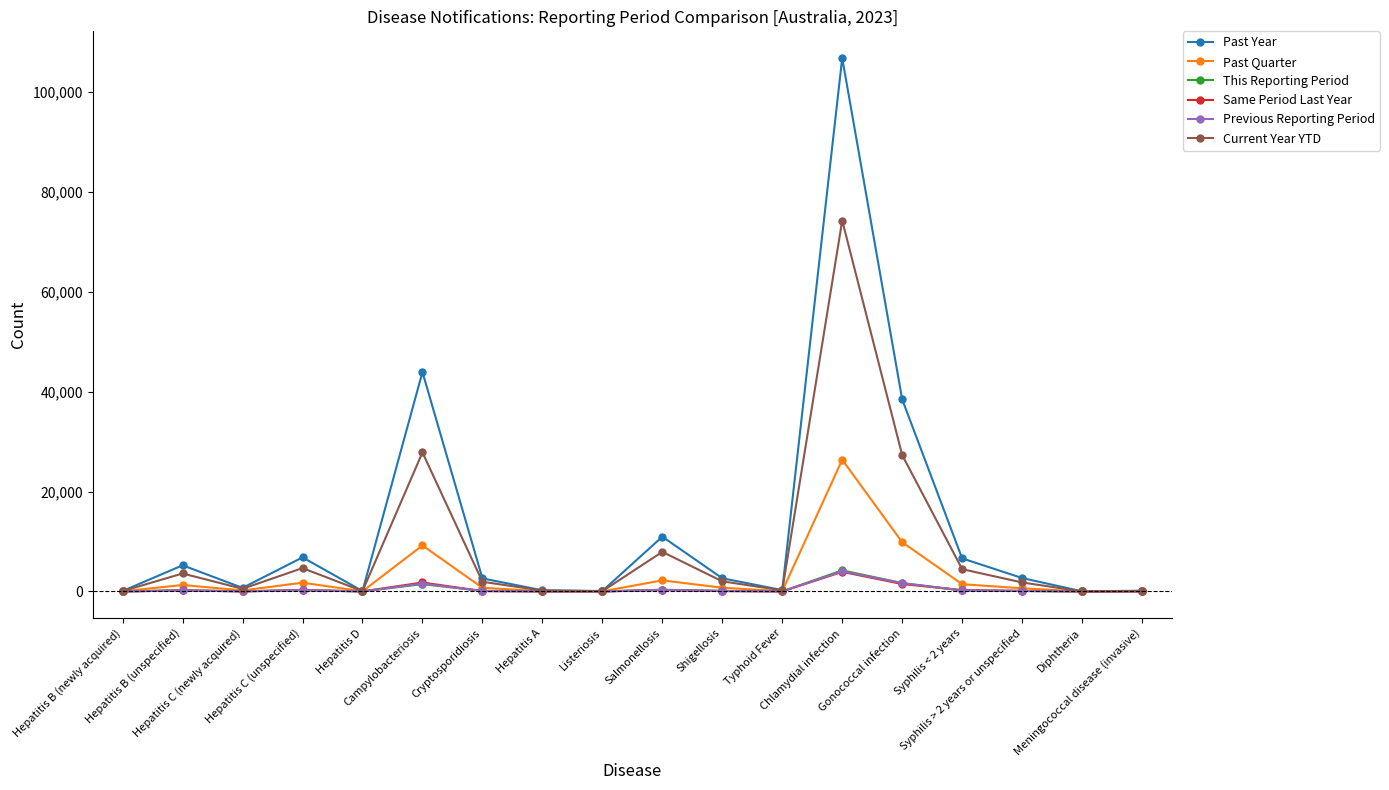

How many series are shown in this chart?

6